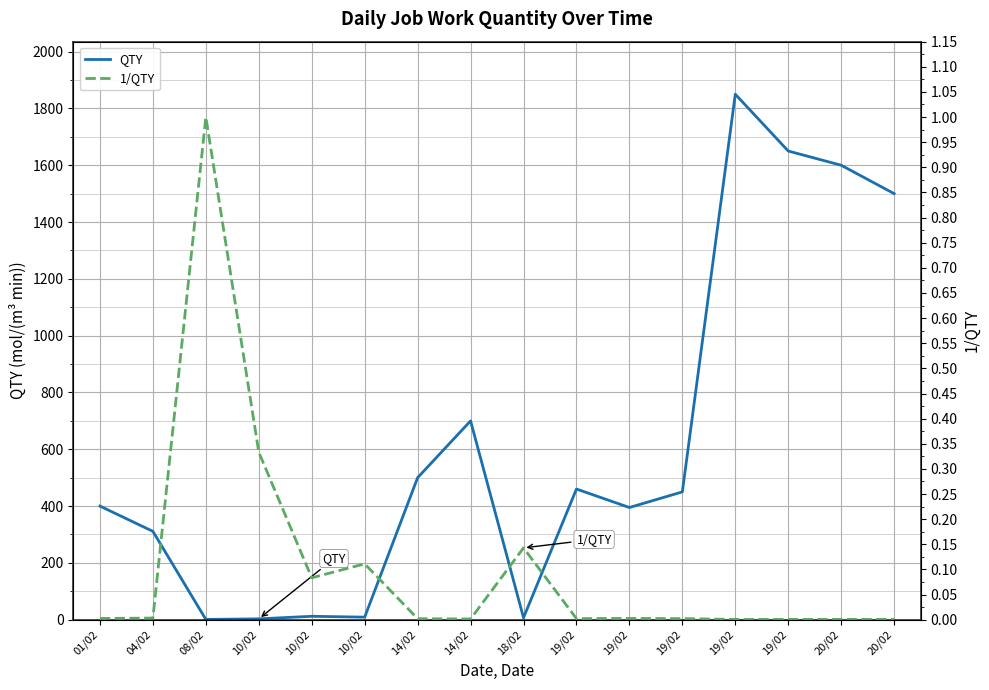

Reading left to right, extract all data points from this chart.

QTY: 01/02=400.0	04/02=311.0	08/02=1.0	10/02=3.0	10/02=12.0	10/02=9.0	14/02=500.0	14/02=700.0	18/02=7.0	19/02=460.0	19/02=395.0	19/02=450.0	19/02=1850.0	19/02=1650.0	20/02=1600.0	20/02=1500.0
1/QTY: 01/02=0.0	04/02=0.0	08/02=1.0	10/02=0.3	10/02=0.1	10/02=0.1	14/02=0.0	14/02=0.0	18/02=0.1	19/02=0.0	19/02=0.0	19/02=0.0	19/02=0.0	19/02=0.0	20/02=0.0	20/02=0.0